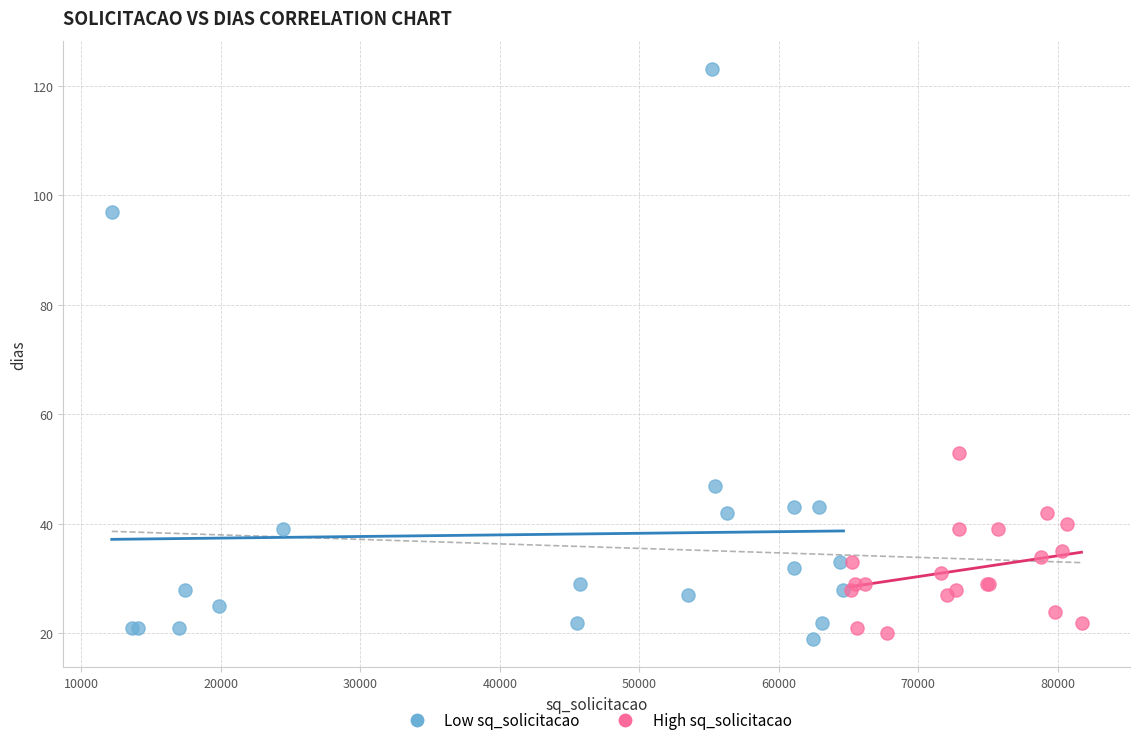

Which series contains the highest Y value?

Low sq_solicitacao